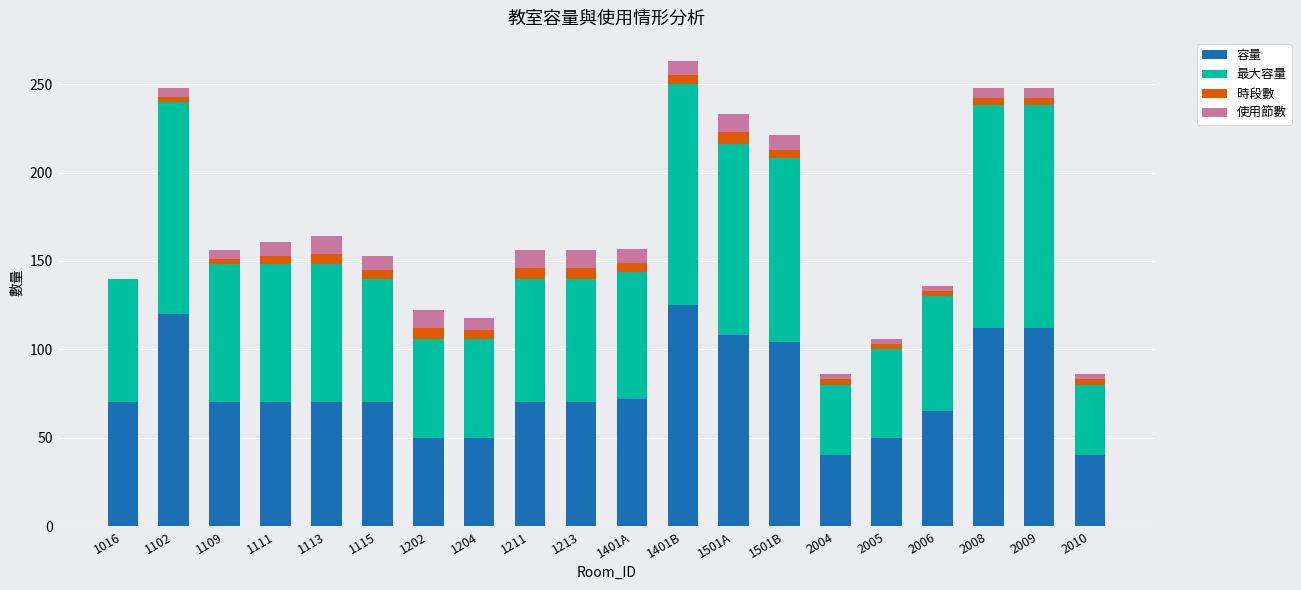

The value of 容量 at 2005 is 50. True or false?

True